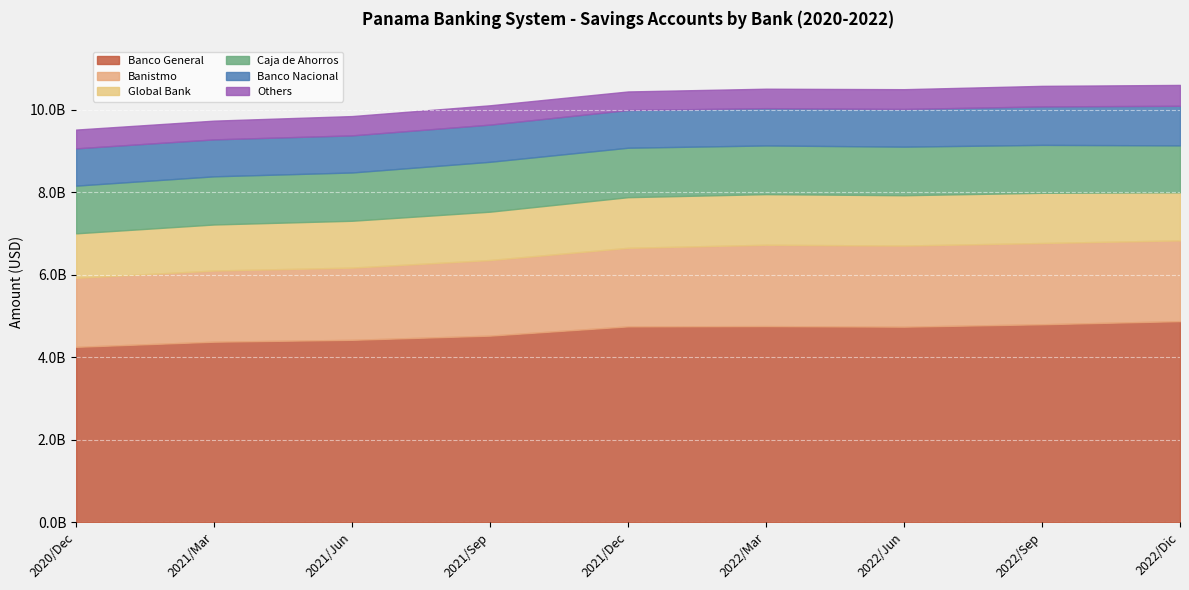

How many data points does each series have?

9